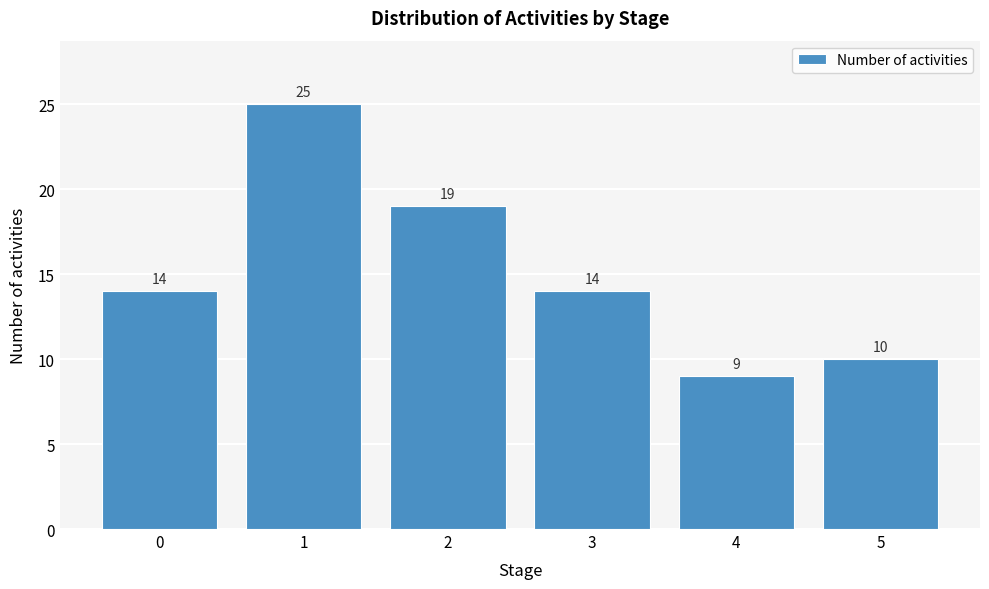

Reading right to left, transcribe all the data shown in this chart.

5=10	4=9	3=14	2=19	1=25	0=14